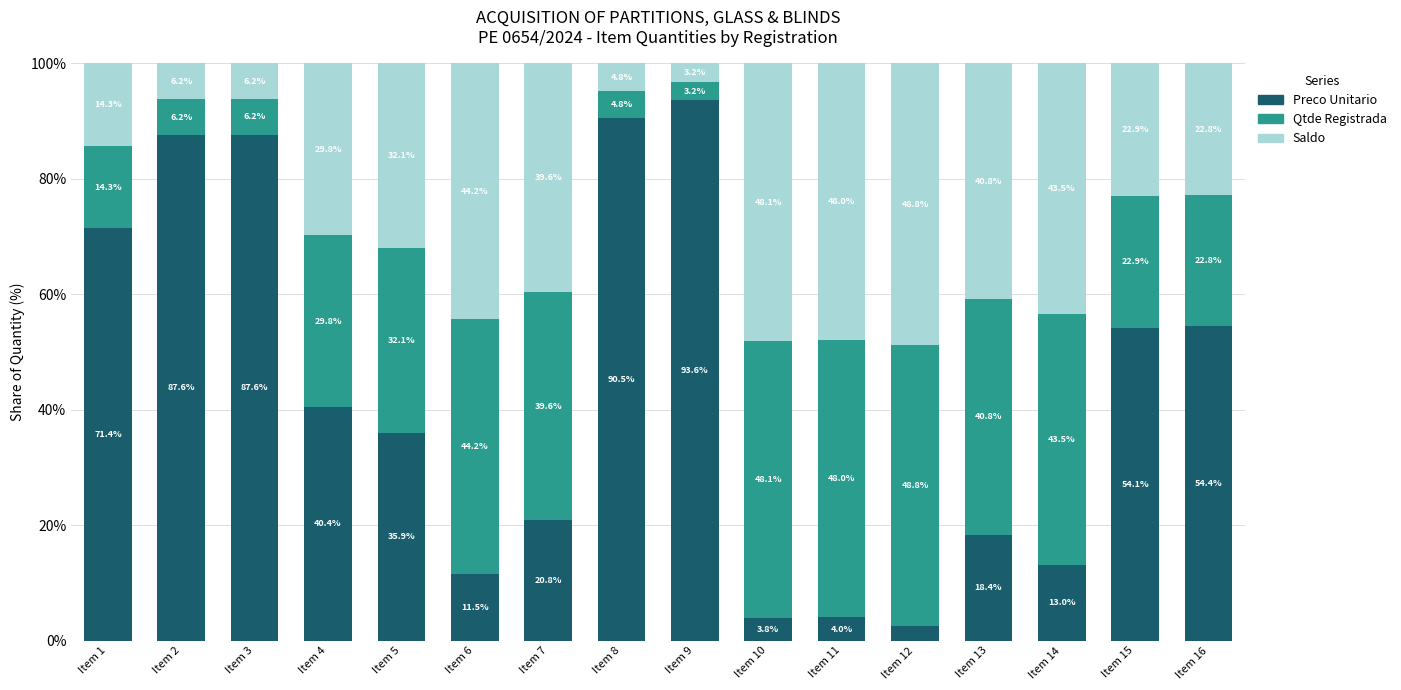

Where does the Preco Unitario series first go above 40?

Item 1